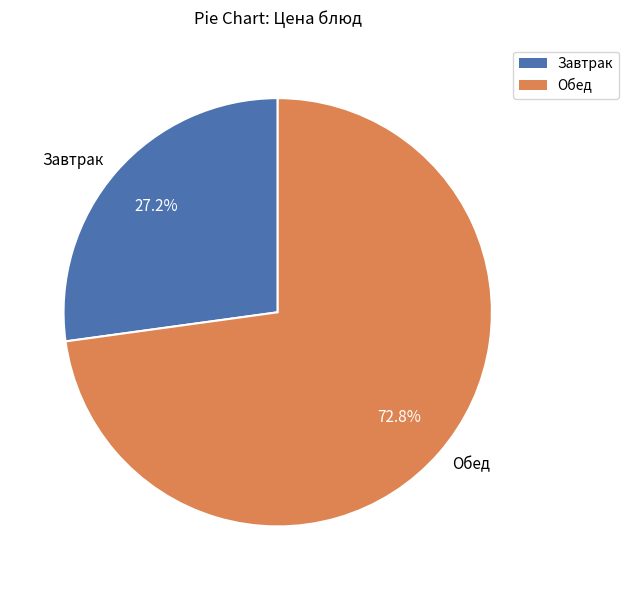

How many slices are in this pie chart?

2